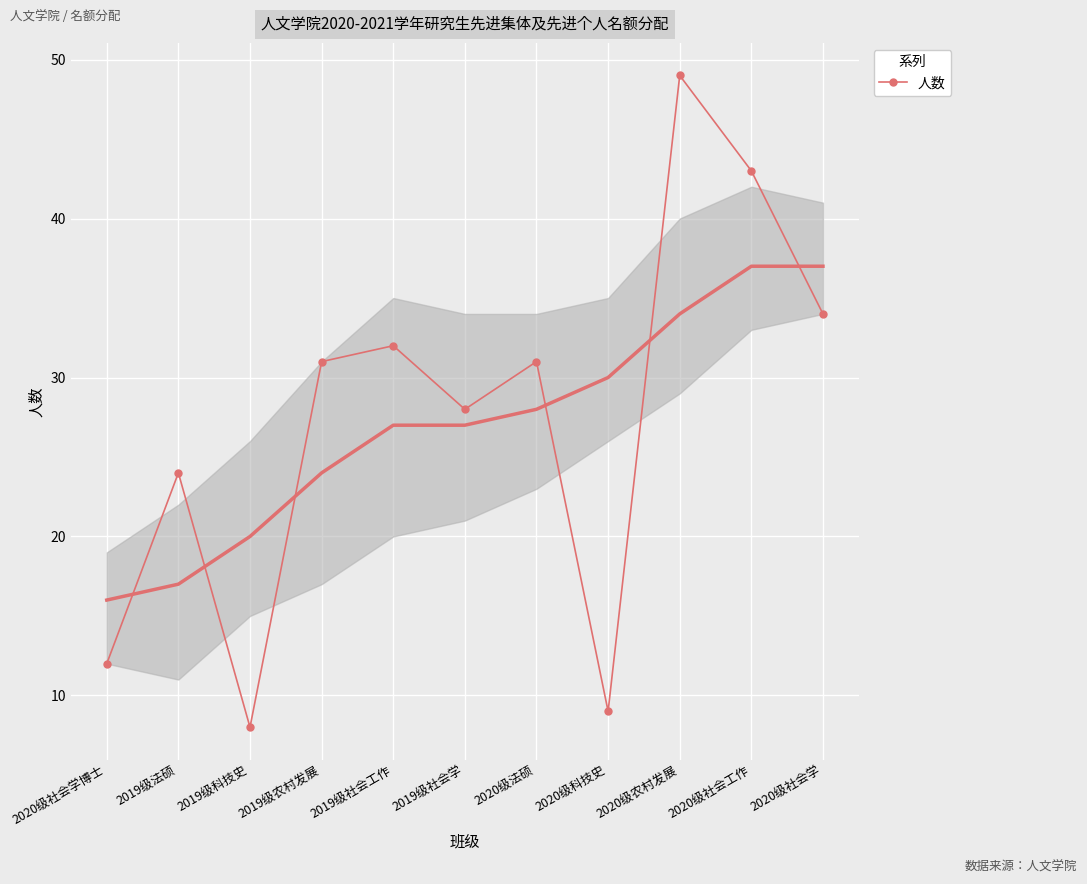

The chart shows a value of 71 at 2020级农村发展. True or false?

False